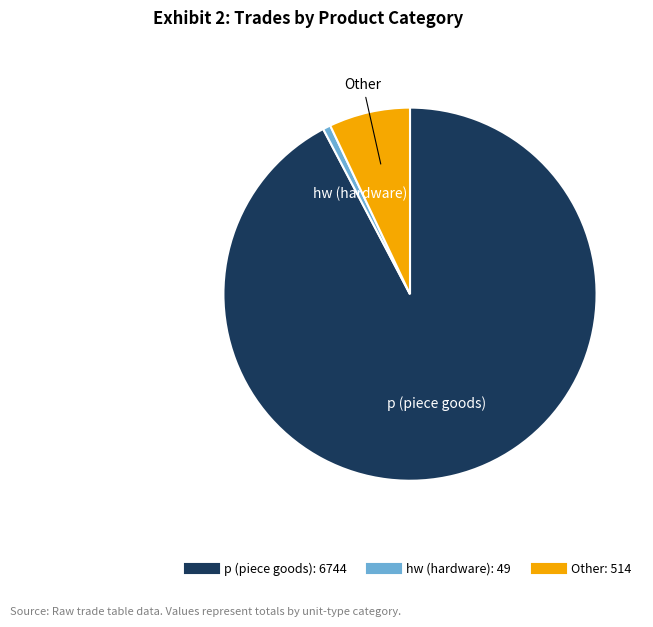

Is there any slice that represents more than half of the pie?

Yes